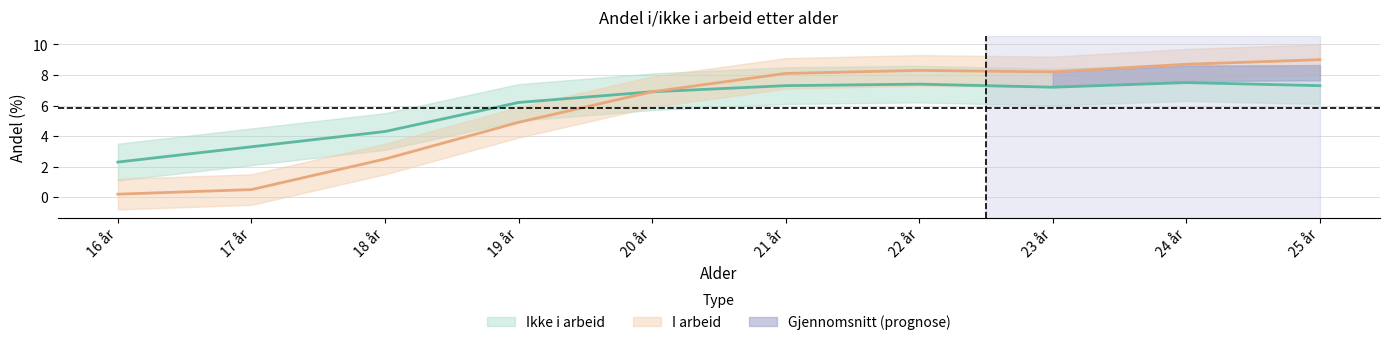

Where is I arbeid nearest to the value 4?

19 år